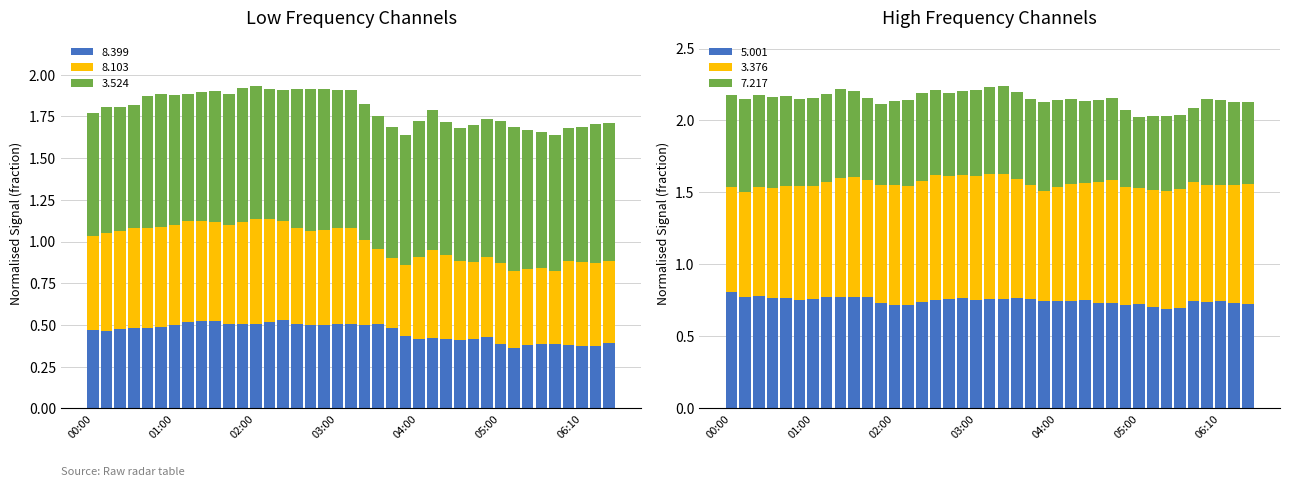

Count the 5.001 values in the range 0 to 1.

39